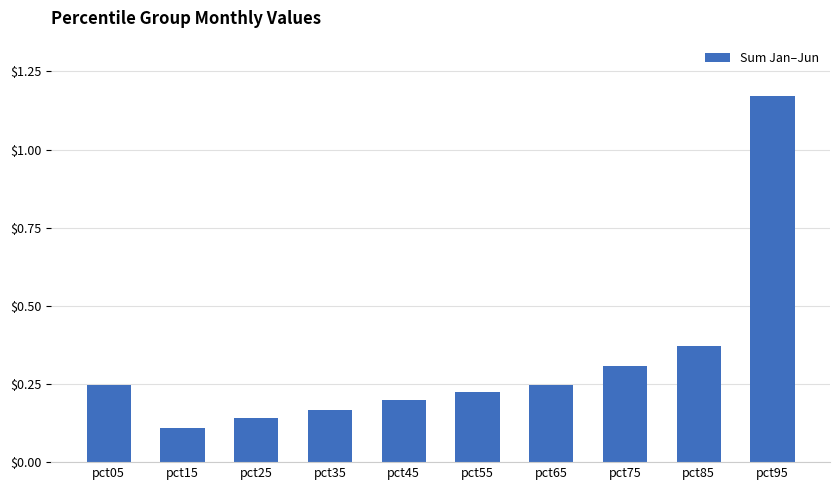

Which has a higher value, pct85 or pct45?

pct85